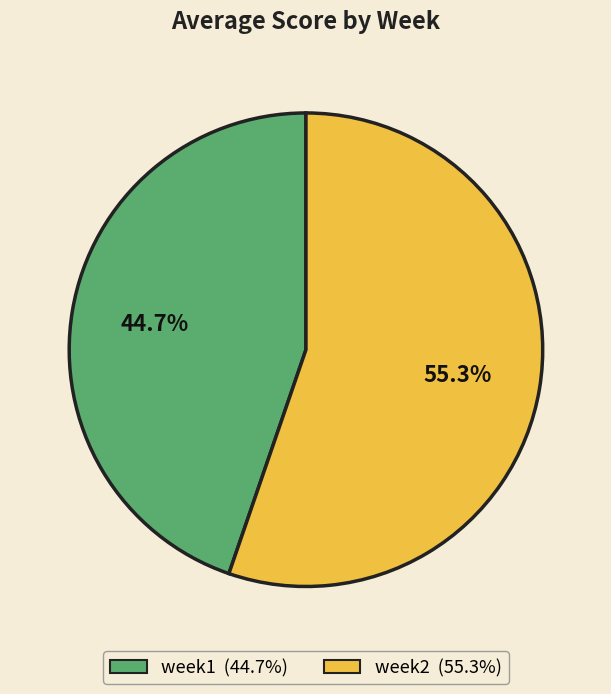

Which slice represents more than half of the pie?

week2